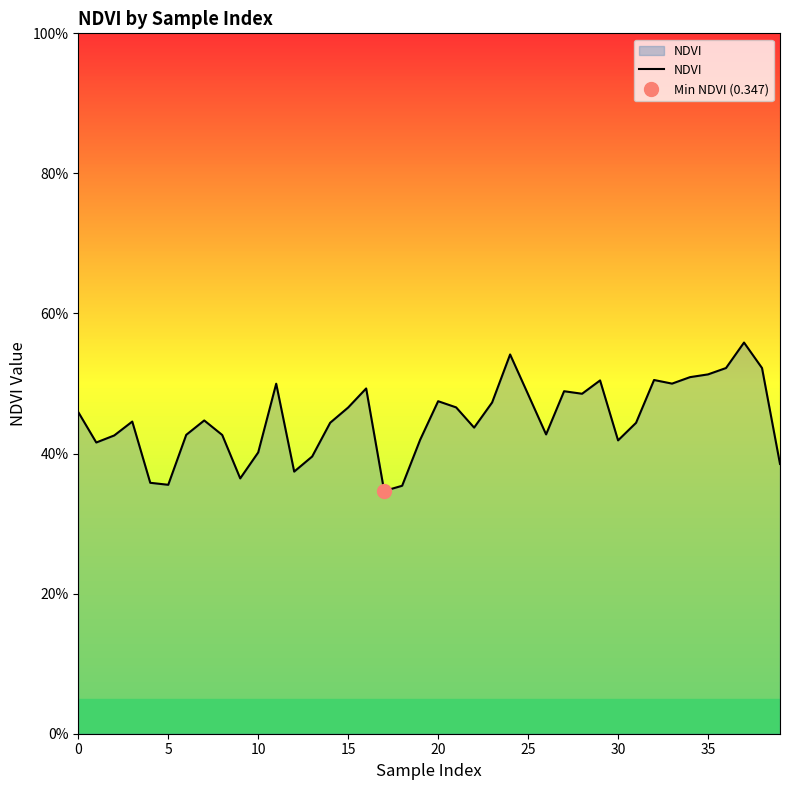

What is the approximate value at 36?

0.5